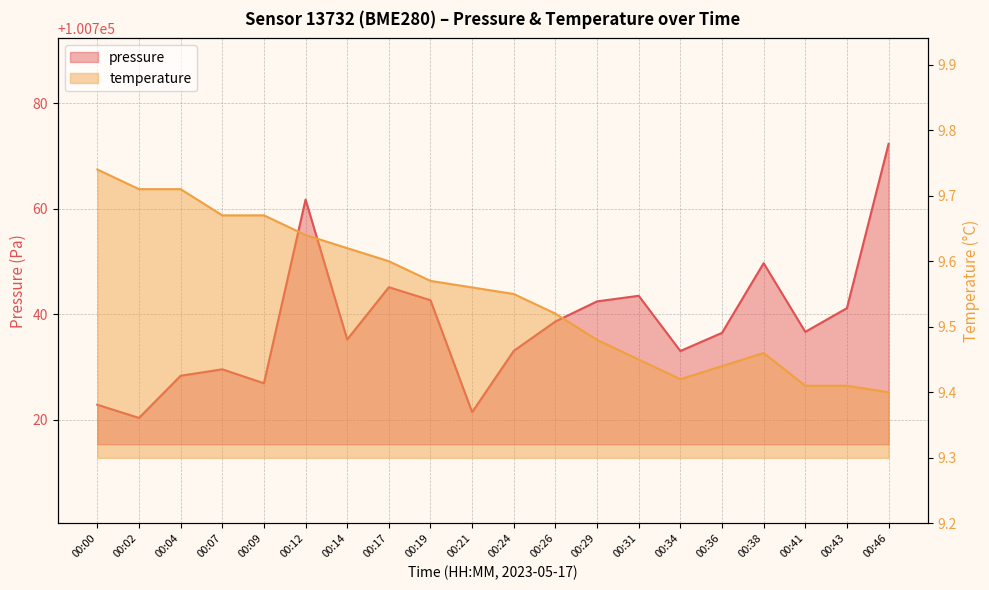

List the series in order of their peak value, highest first.

pressure, temperature